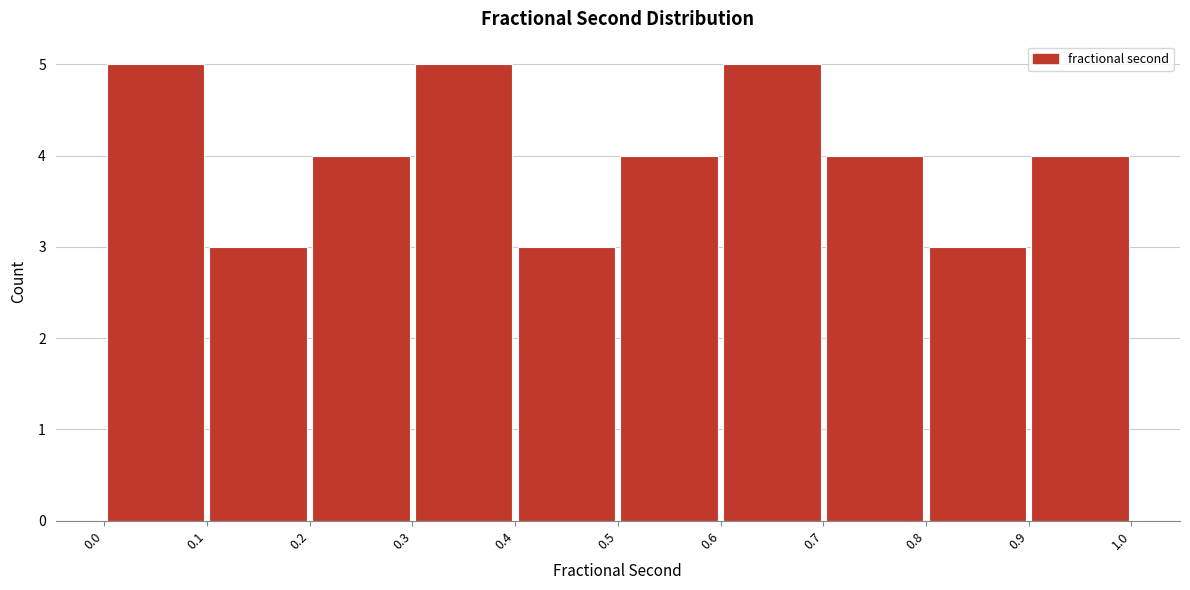

How tall is the bar that spans 0.7 to 0.8 on the x-axis? The values are not printed on the chart, so give them approximately, as read against the axis.

4